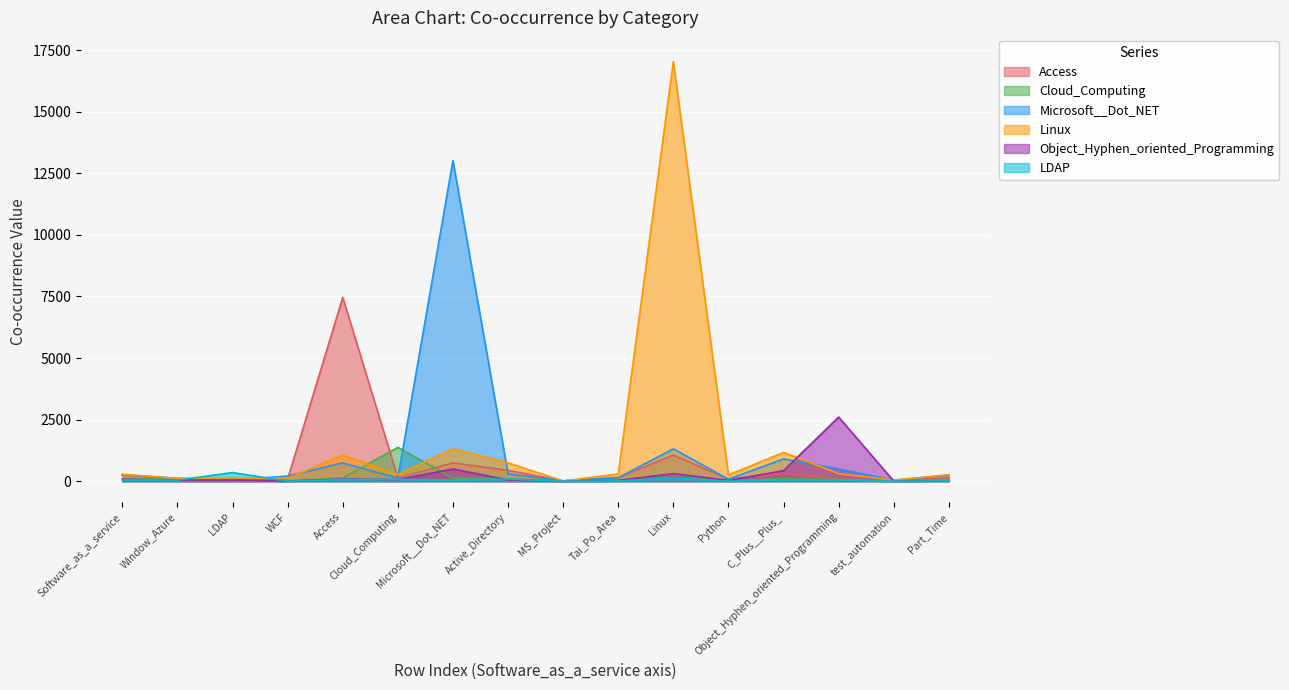

Is it true that Linux equals 17032 at Linux?

True